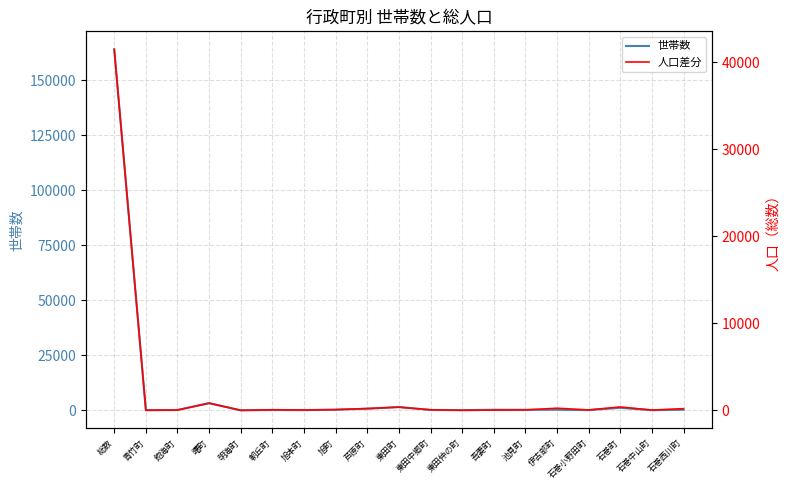

Reading right to left, transcribe all the data shown in this chart.

世帯数: 272	56	1144	94	274	246	272	95	160	1563	698	342	100	128	3	3303	156	59	164128
人口差分: 191	28	385	44	239	45	23	3	60	351	210	70	32	66	-3	813	30	5	41469